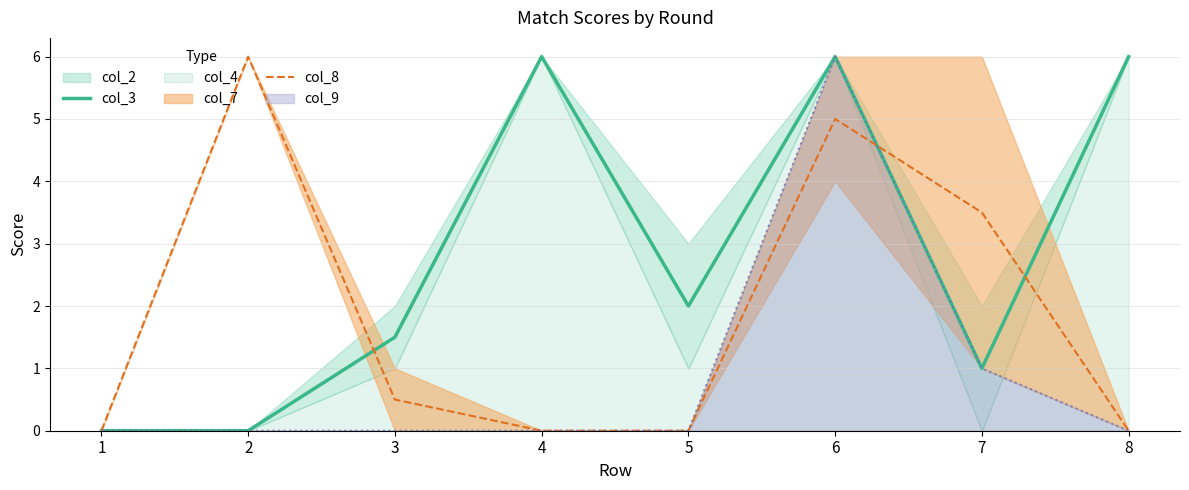

What is the average value of the col_8 series?

1.9